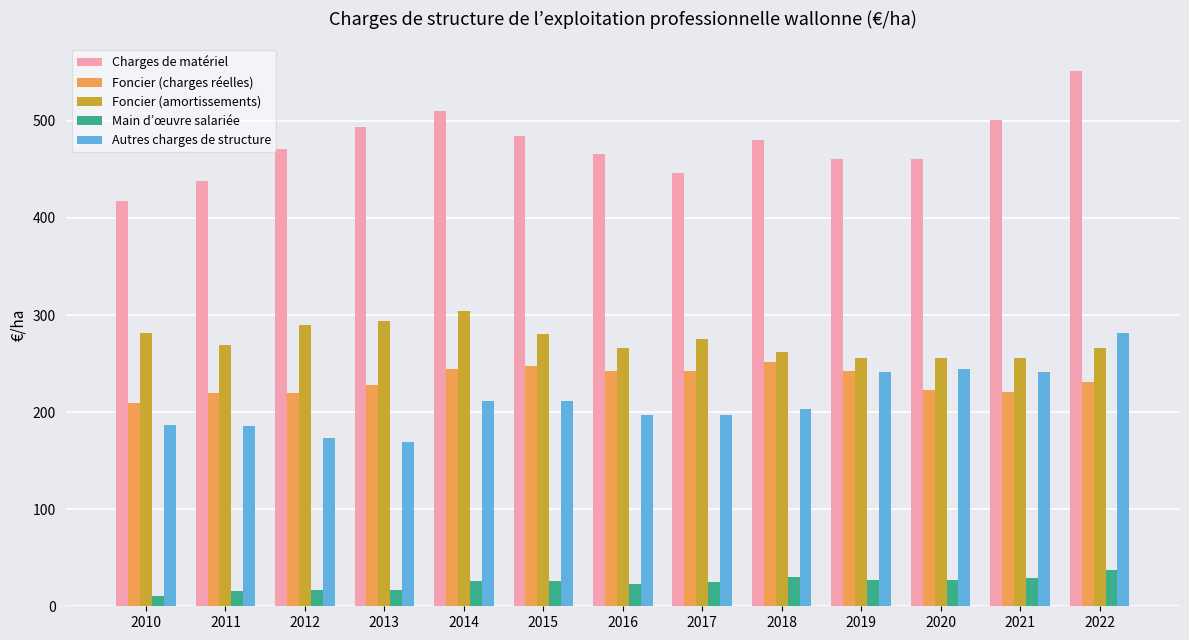

The Charges de matériel series shows 682.7 at 2018. True or false?

False